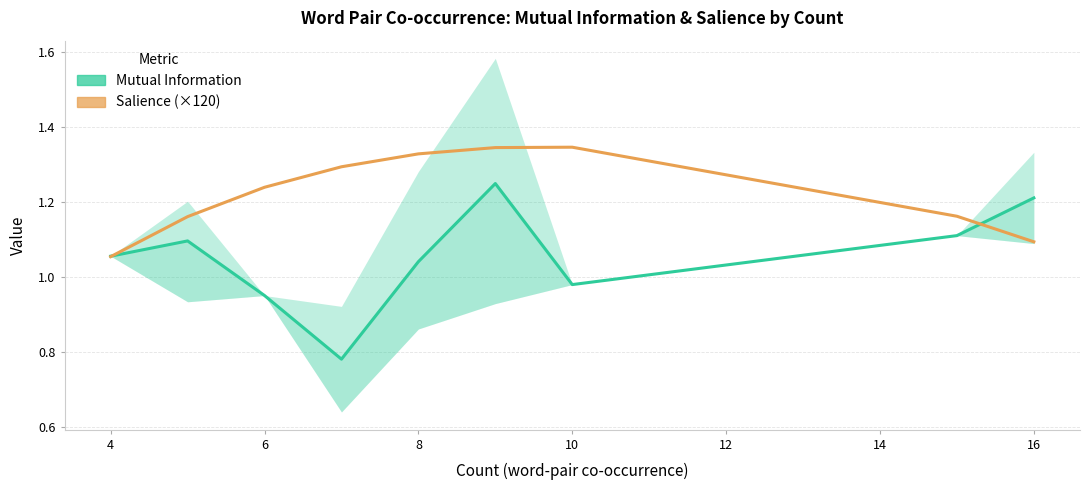

Reading left to right, transcribe all the data shown in this chart.

Mutual Information: 1.1	1.1	1.0	0.8	1.0	1.2	1.0	1.1	1.2
Salience (×120): 1.1	1.2	1.2	1.3	1.3	1.3	1.3	1.2	1.1